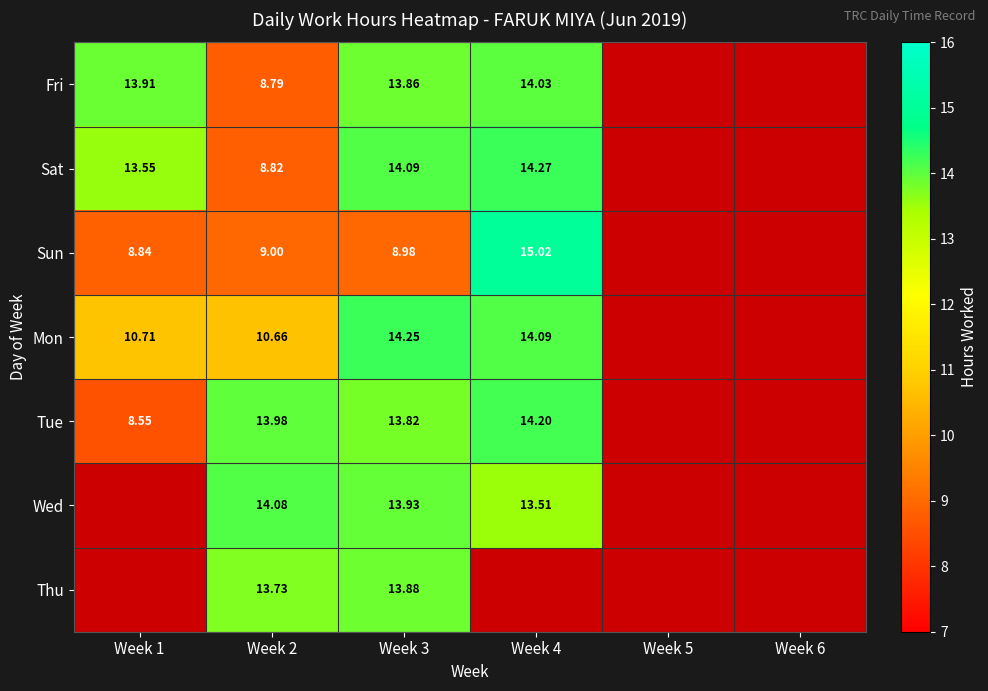

Rank the series at Week 3 from lowest to highest value.

Sun, Tue, Fri, Thu, Wed, Sat, Mon